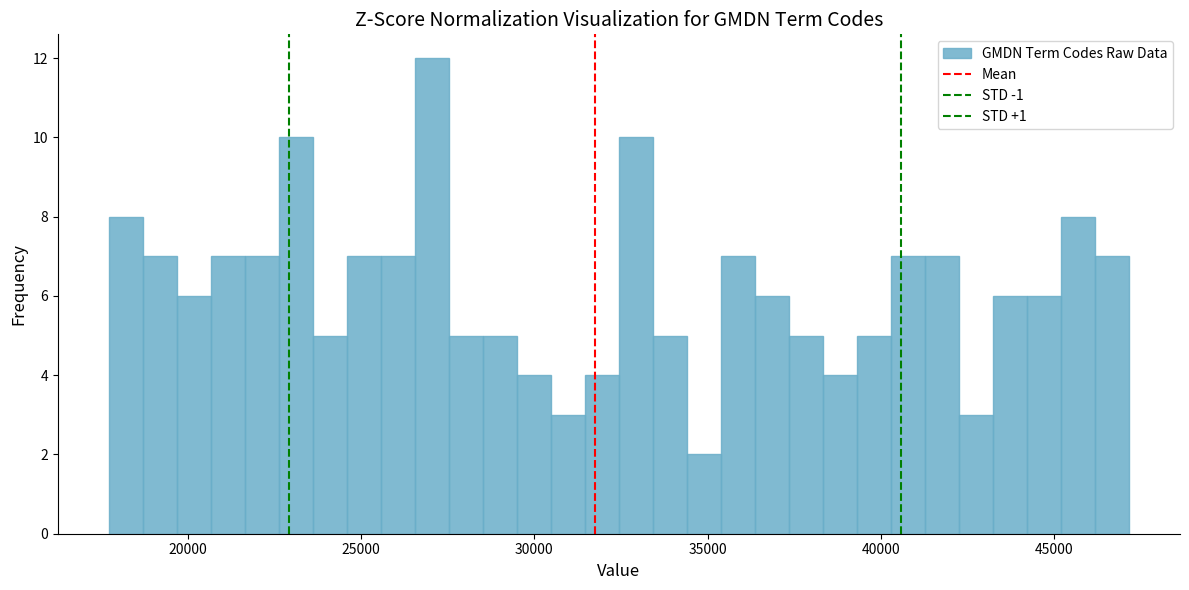

Around what value on the x-axis is the tallest bar? Give the approximate position of its centre, as read against the axis.

27000